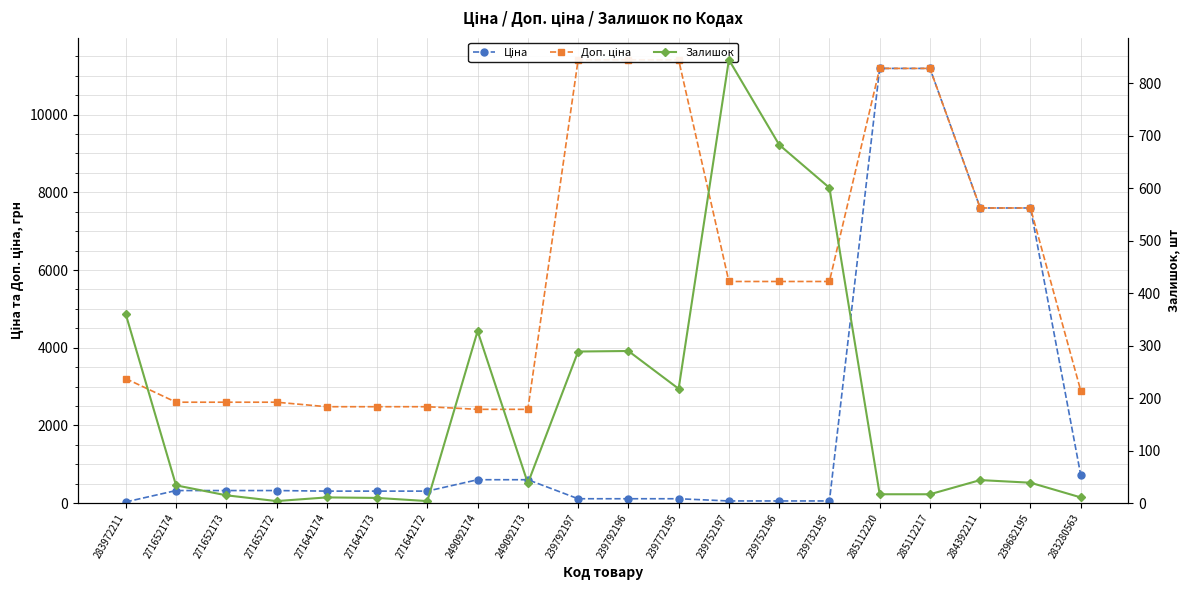

What is the spread (max minus min) of values at 271652172?

2594.3